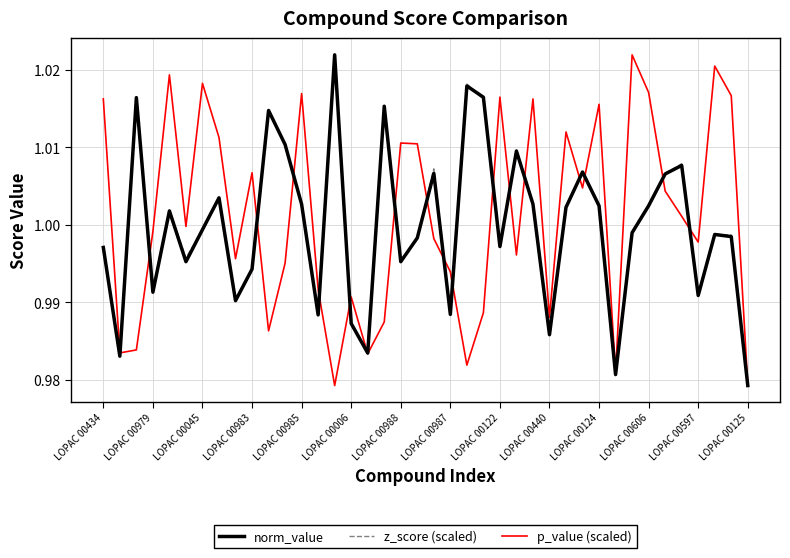

At which label does norm_value reach its minimum?

LOPAC 00125